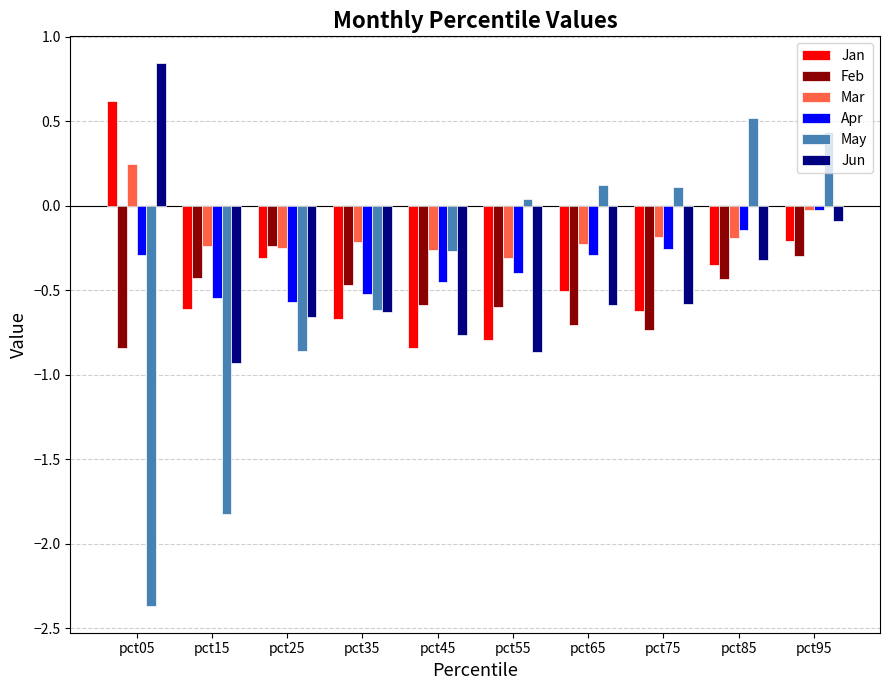

What is the total value across all series at pct25?

-2.9